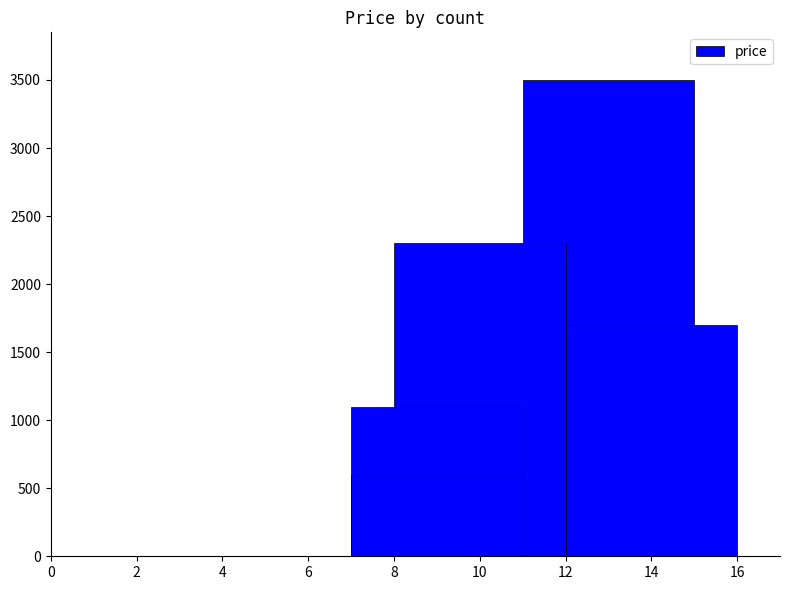

Reading right to left, what are all the values shown in this chart?

8=600	6=1100	4=1700	2=2300	0=3500